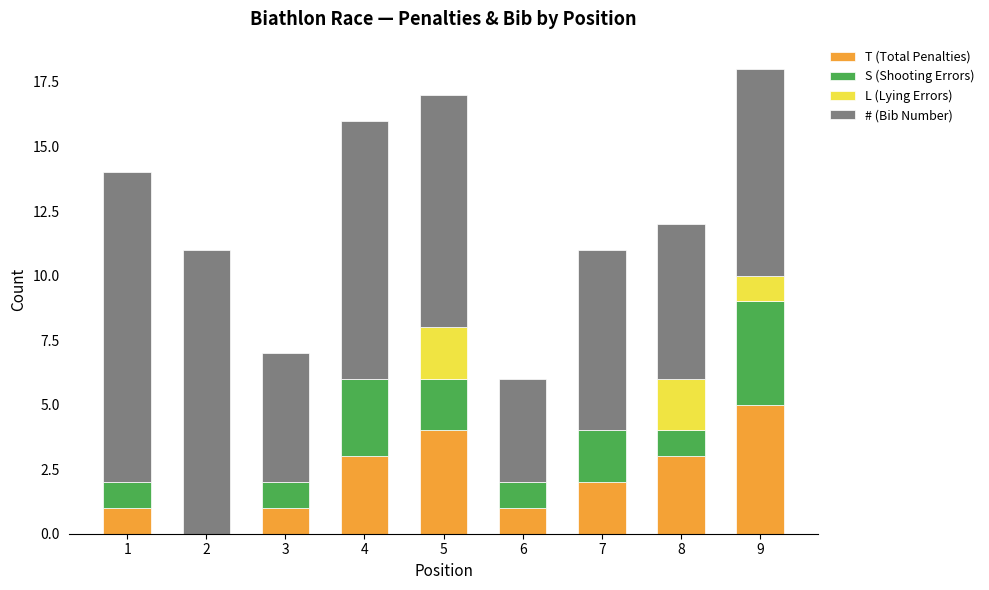

What is the sum of all T (Total Penalties) values?

20